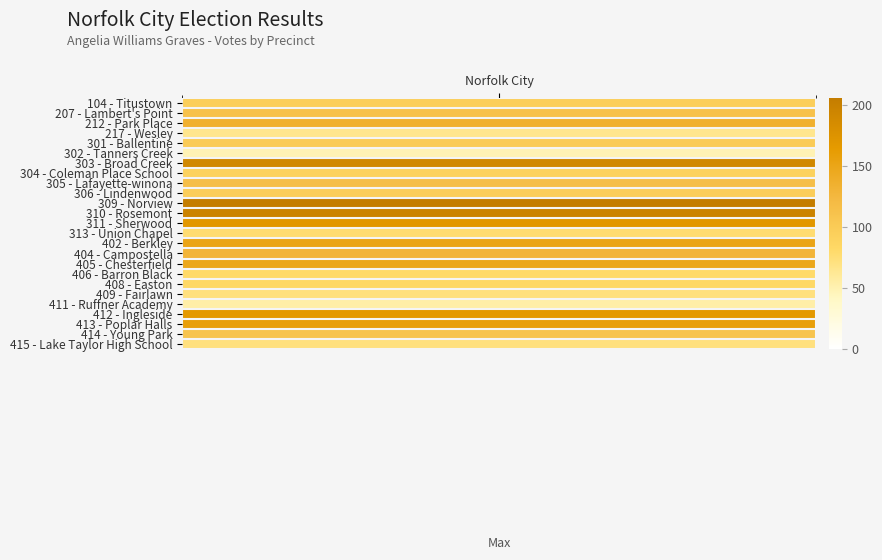

What is the maximum value shown in the chart?

206